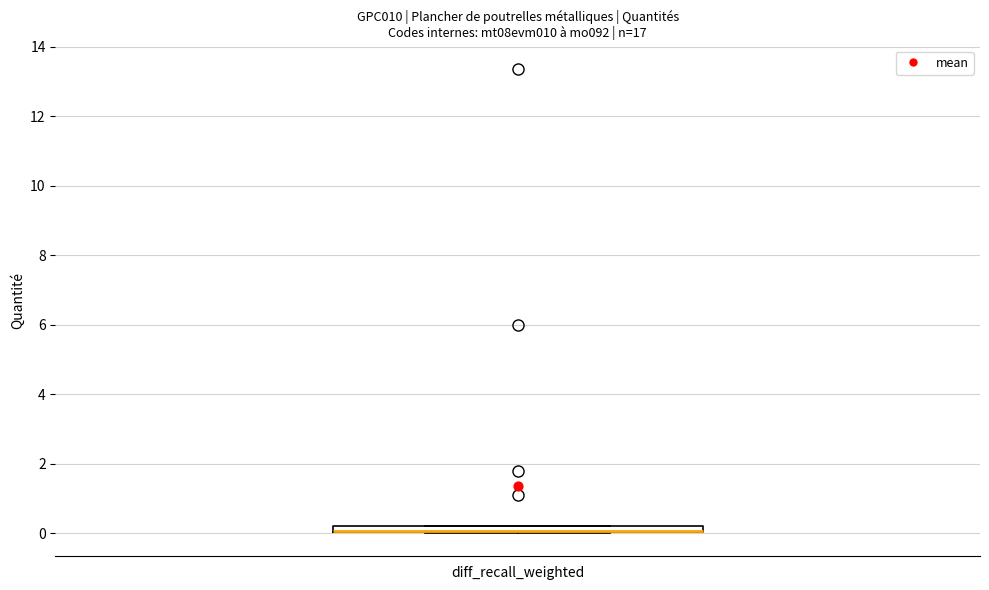

Where is the upper edge of the box for diff_recall_weighted on the y-axis? The values are not printed on the chart, so give them approximately, as read against the axis.

0.2